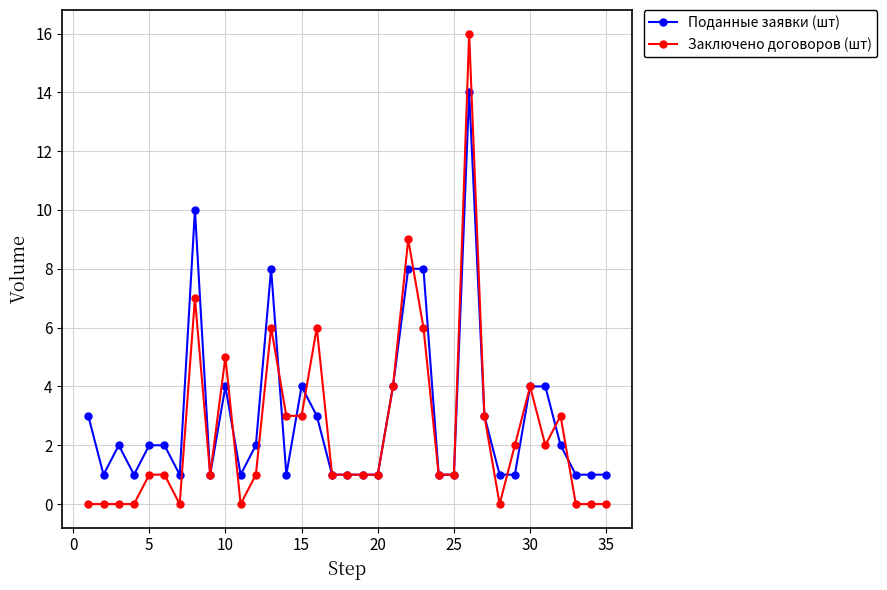

After their last crossing, which series has the higher values: Заключено договоров (шт) or Поданные заявки (шт)?

Поданные заявки (шт)